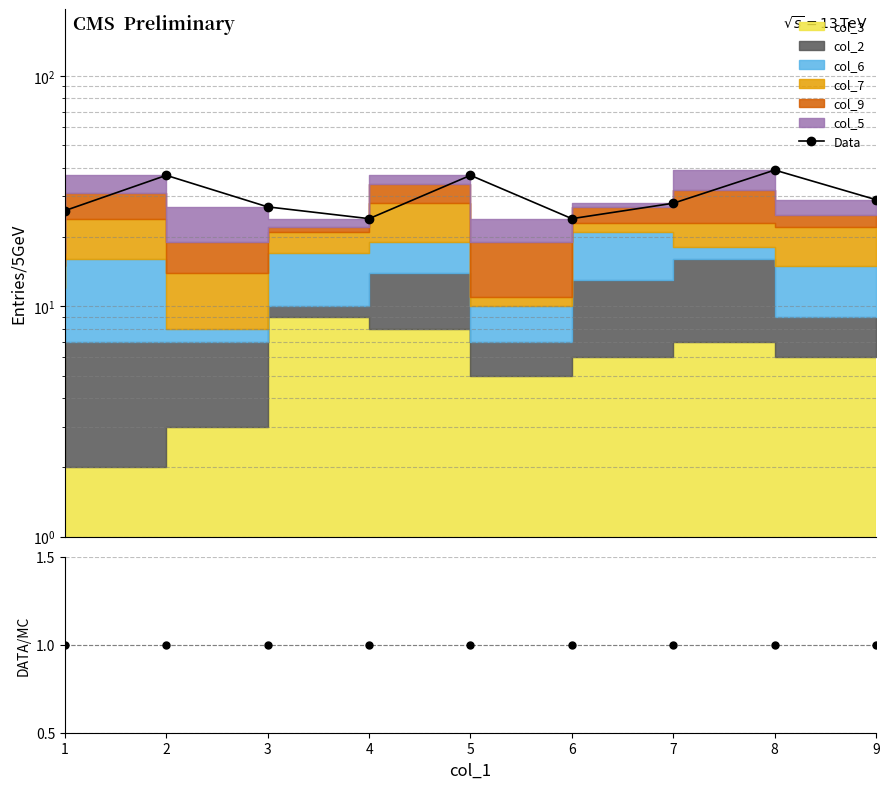

Does the chart display data point markers on the line(s)?

Yes